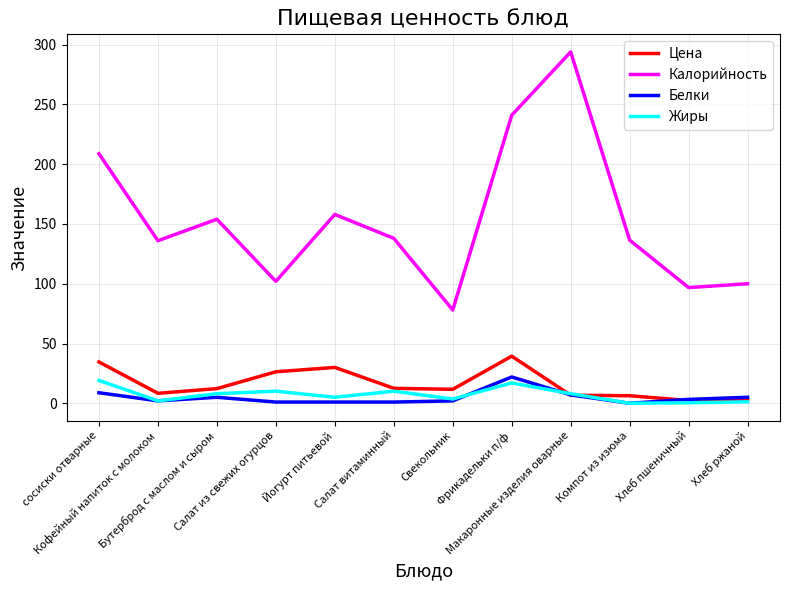

What are all the series names shown in the legend?

Цена, Калорийность, Белки, Жиры